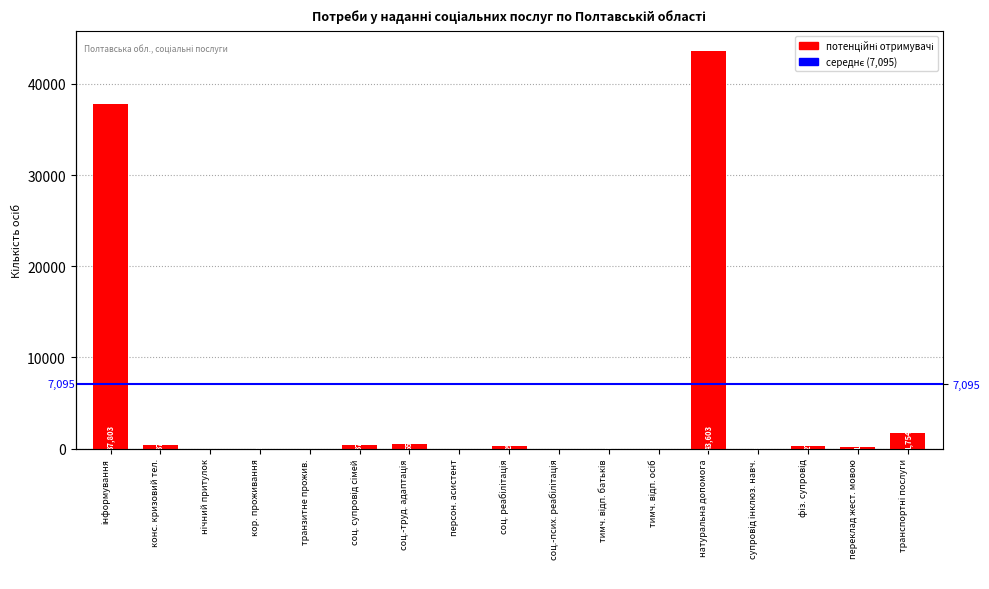

Does the chart contain stacked bars?

No